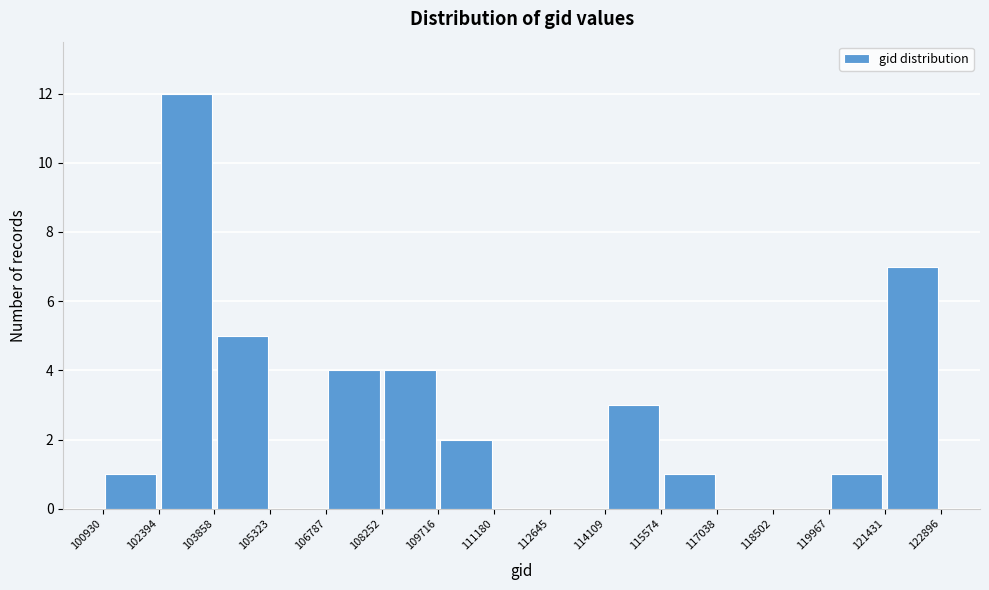

Reading left to right, transcribe this chart: for each bar, give the range it covers on the x-axis and its height. The values are not printed on the chart, so give them approximately, as read against the axis.

100930 to 102394: 1
102394 to 103858: 12
103858 to 105323: 5
105323 to 106787: 0
106787 to 108252: 4
108252 to 109716: 4
109716 to 111180: 2
111180 to 112645: 0
112645 to 114109: 0
114109 to 115574: 3
115574 to 117038: 1
117038 to 118502: 0
118502 to 119967: 0
119967 to 121431: 1
121431 to 122896: 7